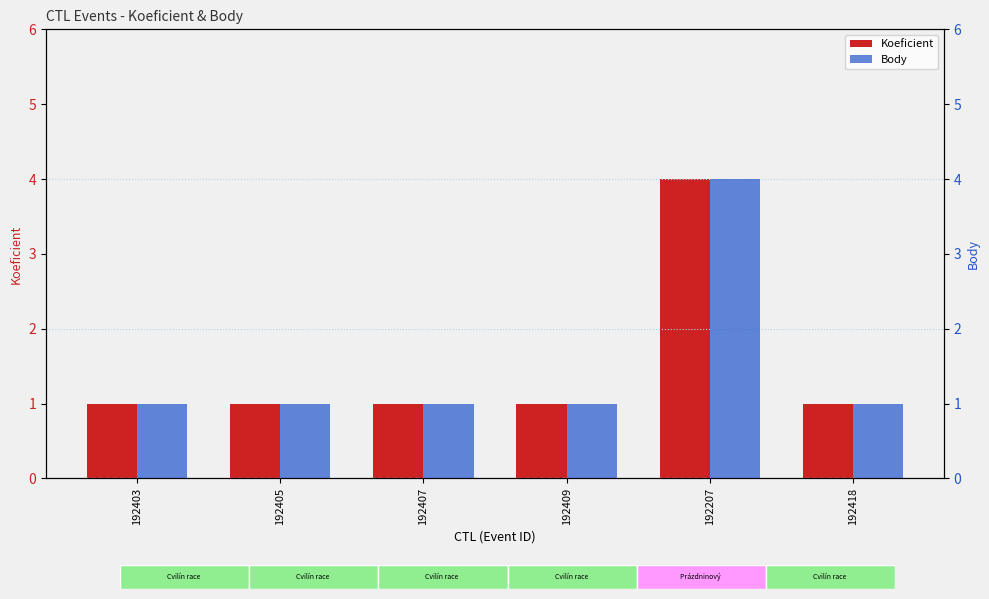

At which category is the sum across all series the highest?

192207